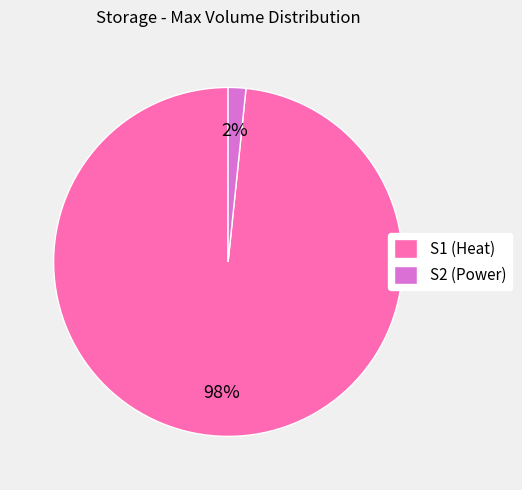

To the nearest percent, what is the average slice percentage?

50%